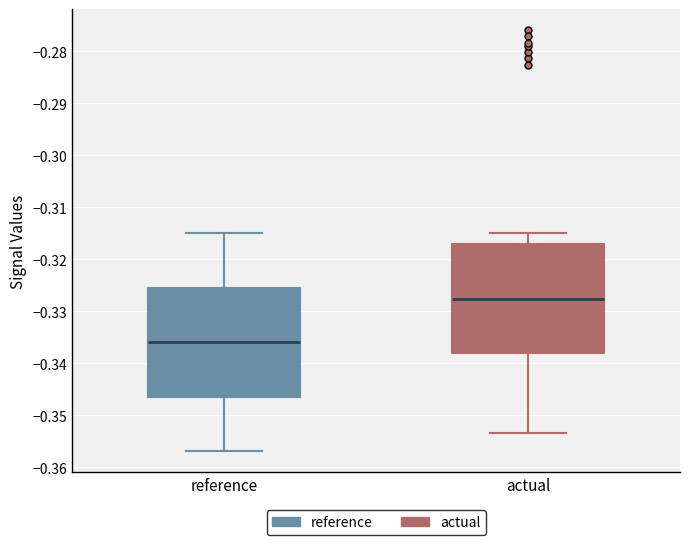

Where does the lower whisker of the box for reference end on the y-axis? The values are not printed on the chart, so give them approximately, as read against the axis.

-0.357